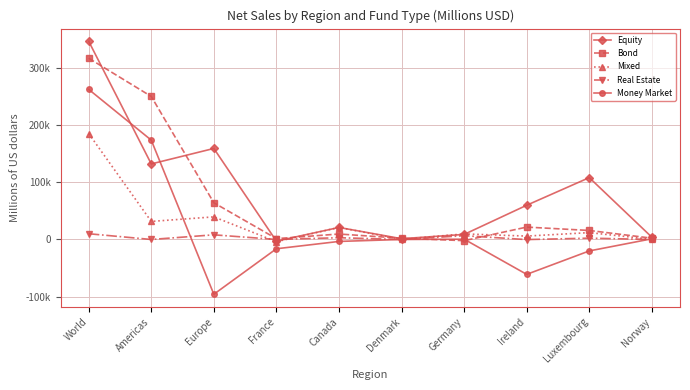

What is the label of the 4th point from the left?

France